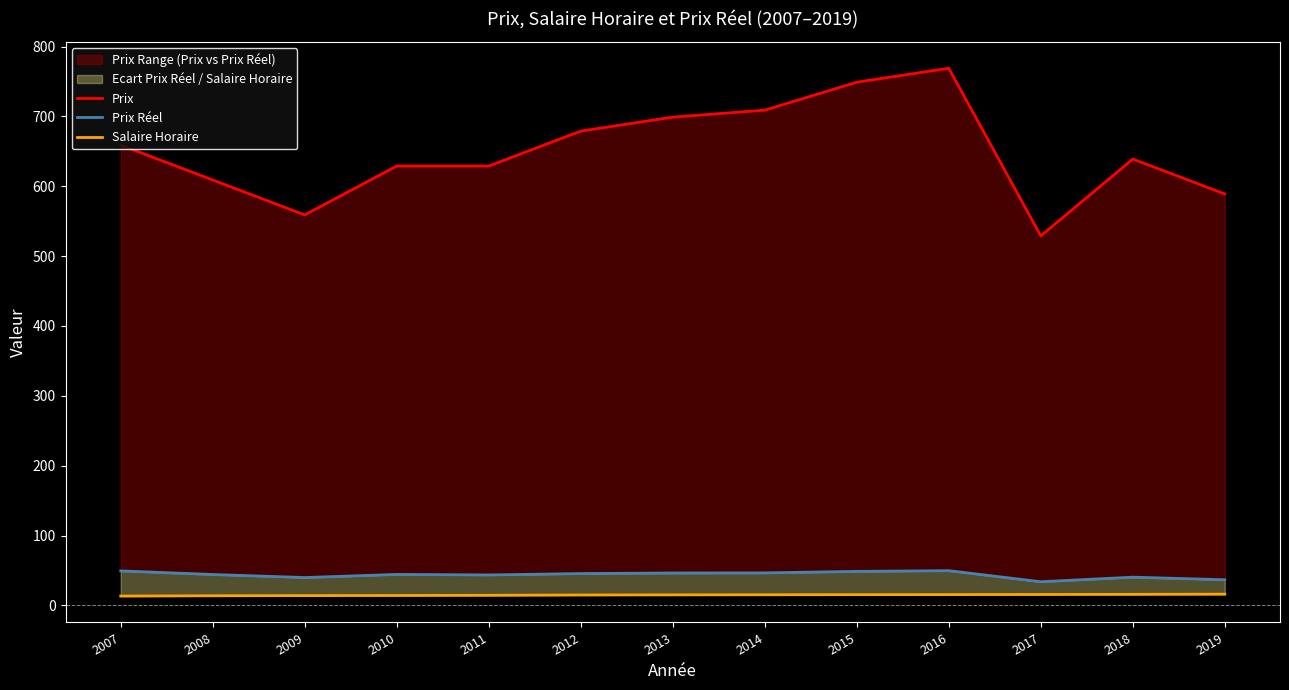

Which series has the largest total across all categories?

Prix